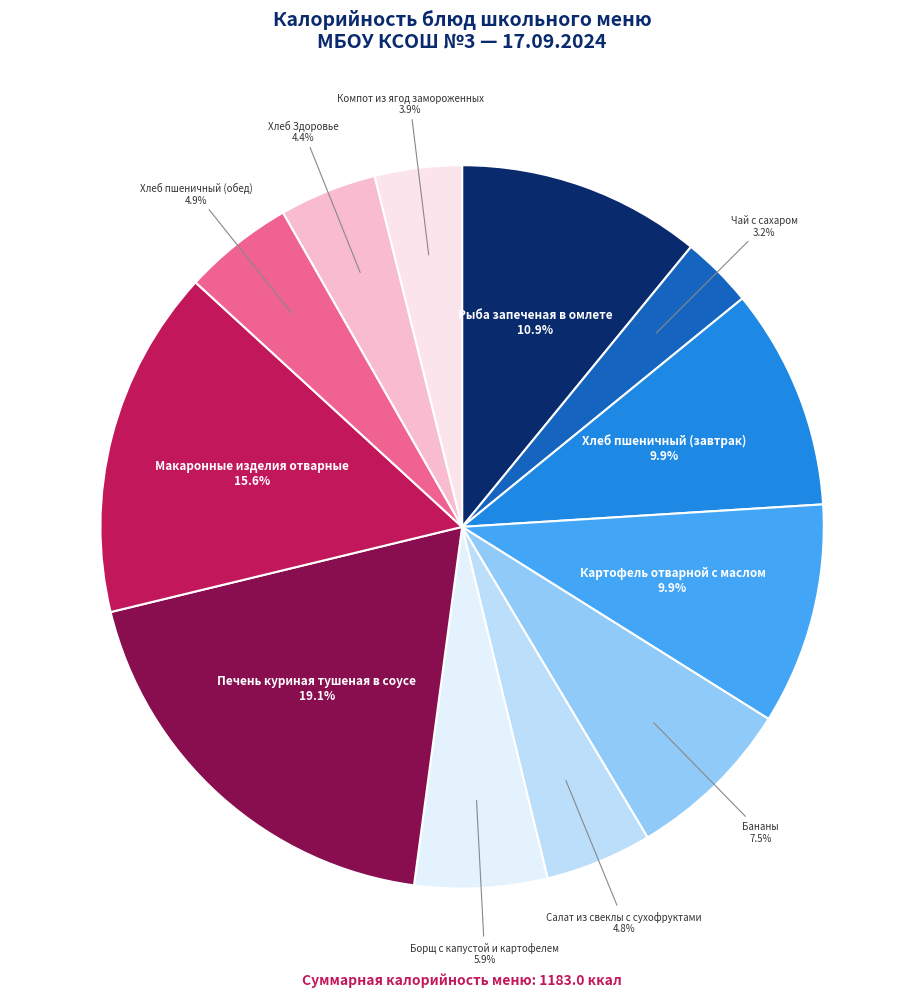

Count the number of slices in the pie.

12